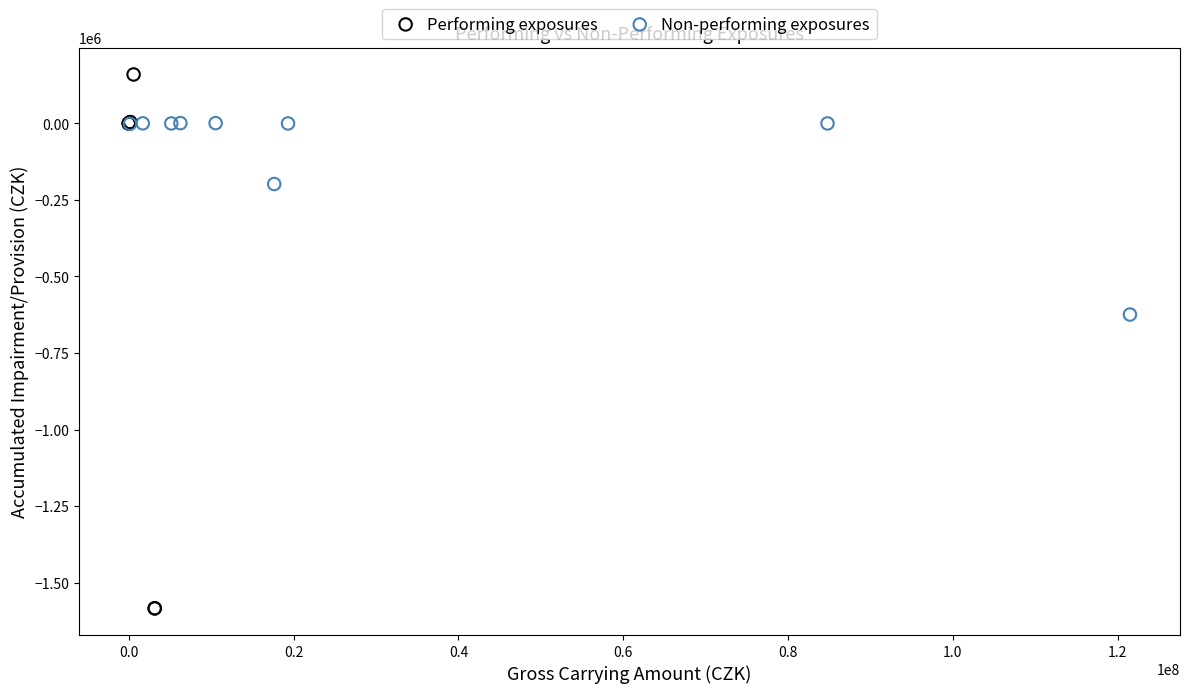

Which series reaches the maximum Y coordinate?

Performing exposures